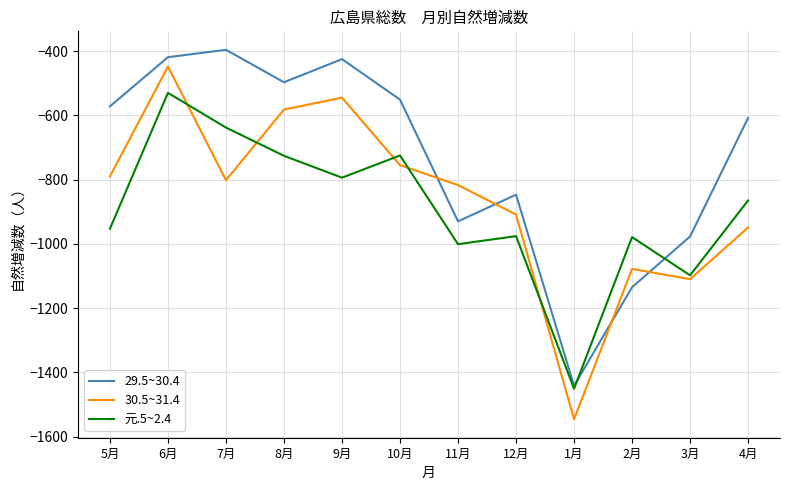

Rank the series by their maximum value, from lowest to highest.

元.5~2.4, 30.5~31.4, 29.5~30.4